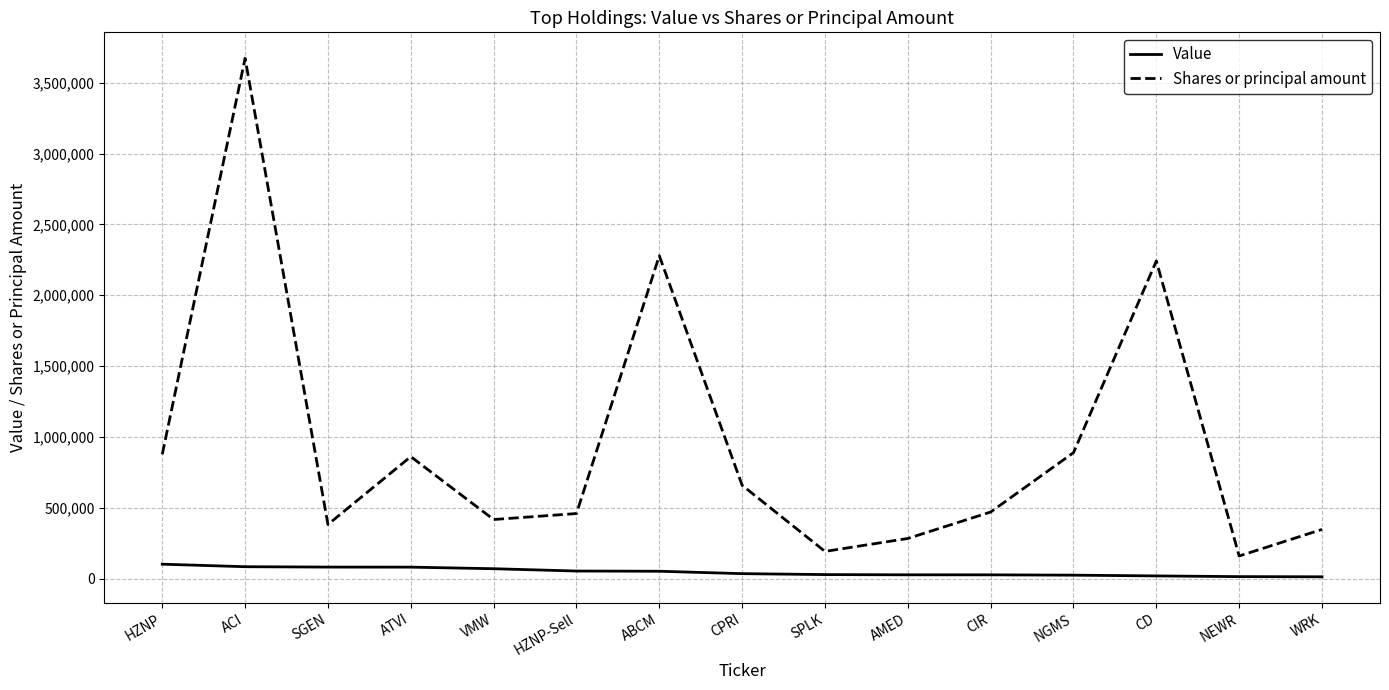

List the series in order of their overall mean, lowest first.

Value, Shares or principal amount